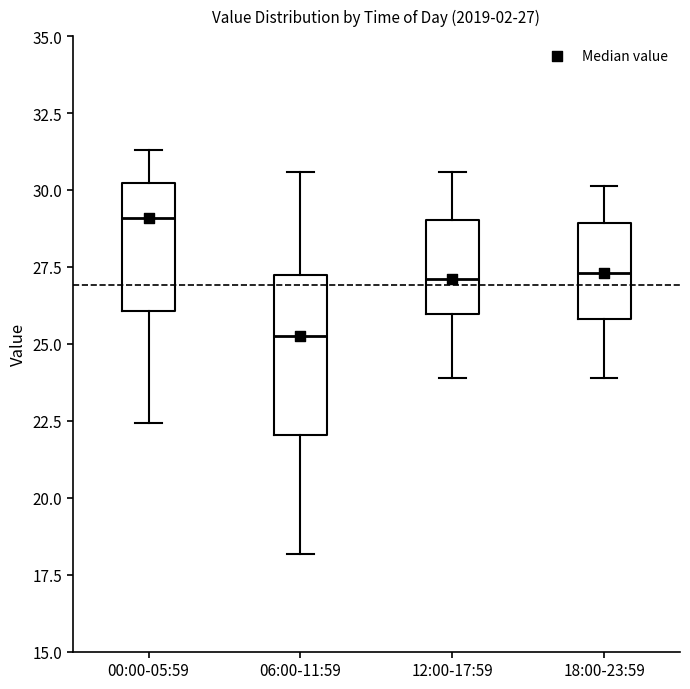

Which box has the highest median line?

00:00-05:59